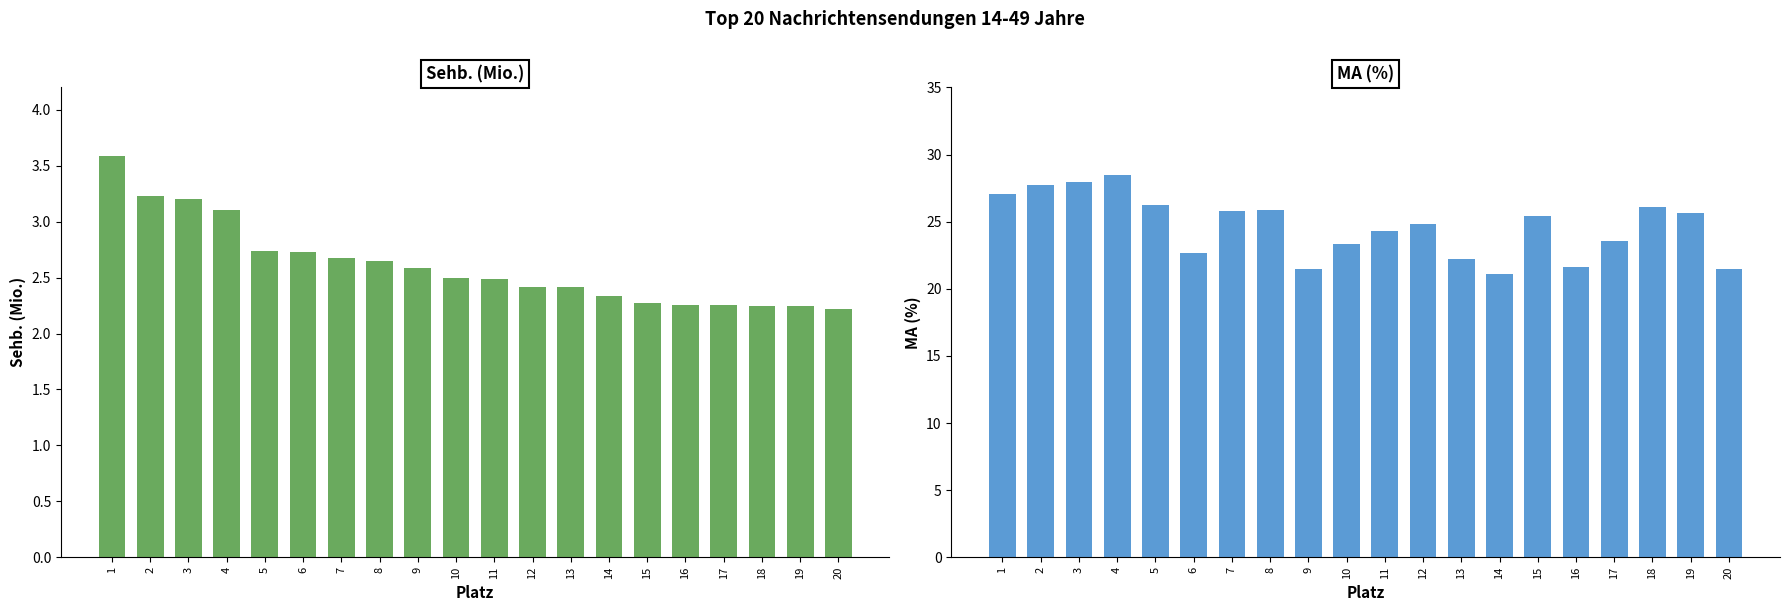

What is the difference between the maximum and minimum values in the Sehb. (Mio.) series?

1.4